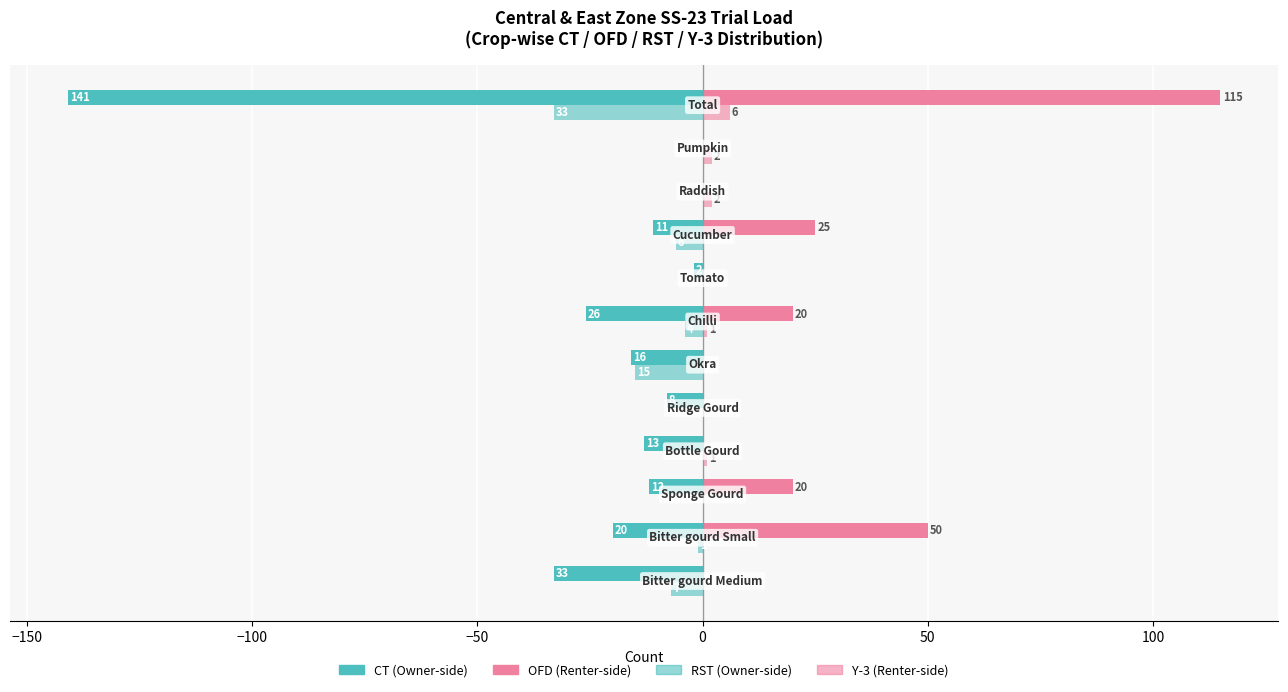

True or false: OFD has a value of -50 at 150.

False